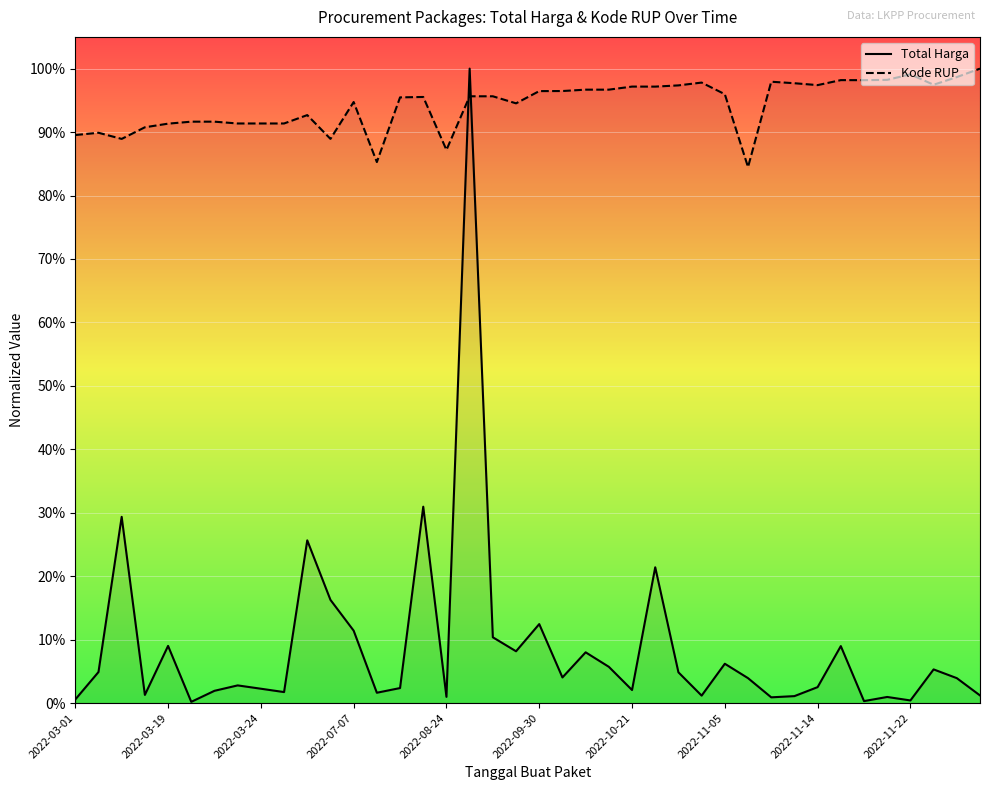

Rank the series by their average value, from lowest to highest.

Total Harga, Kode RUP